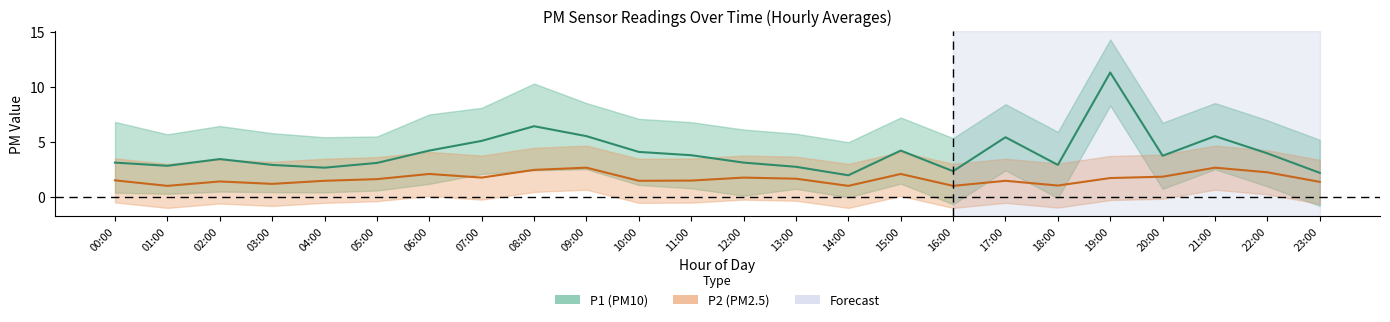

Is the value of P2 (PM2.5) Mean at 09:00 greater than the value of P1 (PM10) Mean at 14:00?

Yes